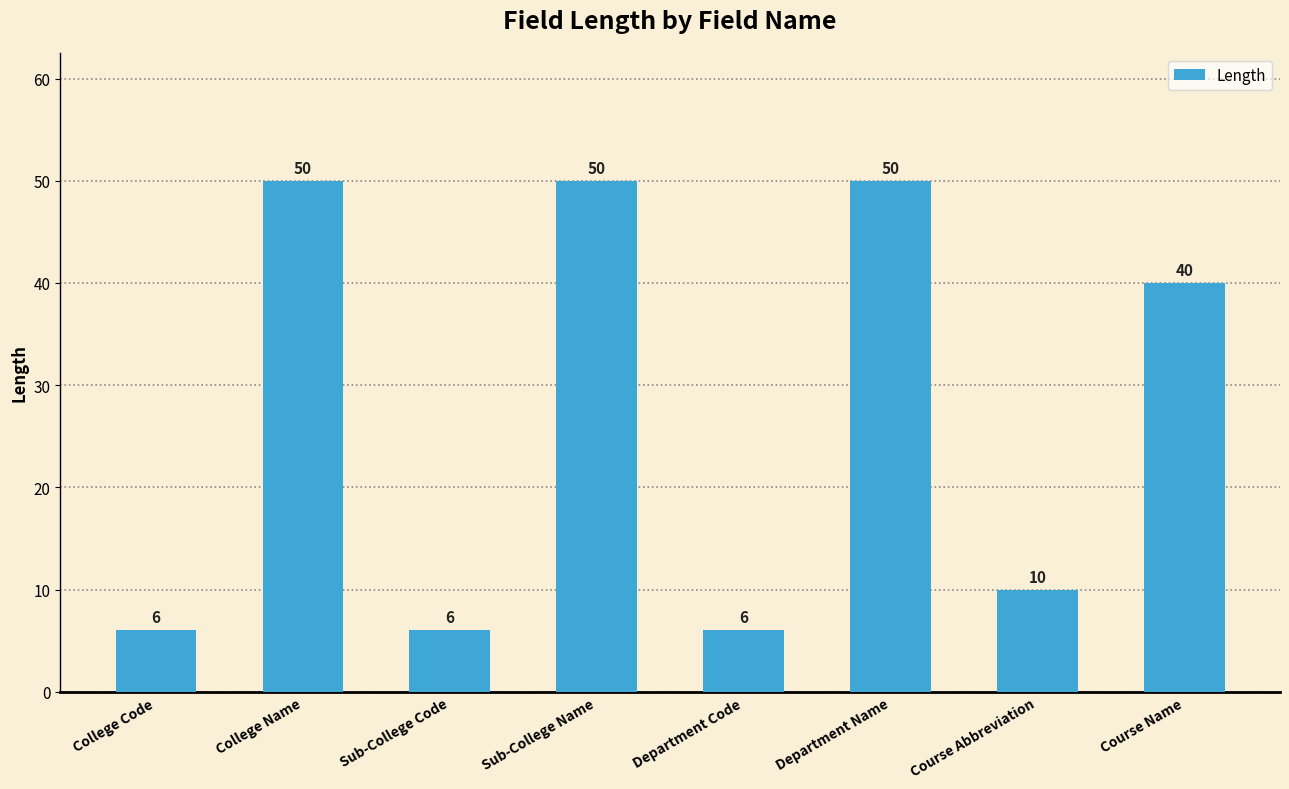

What is the difference between the maximum and second lowest values?

44